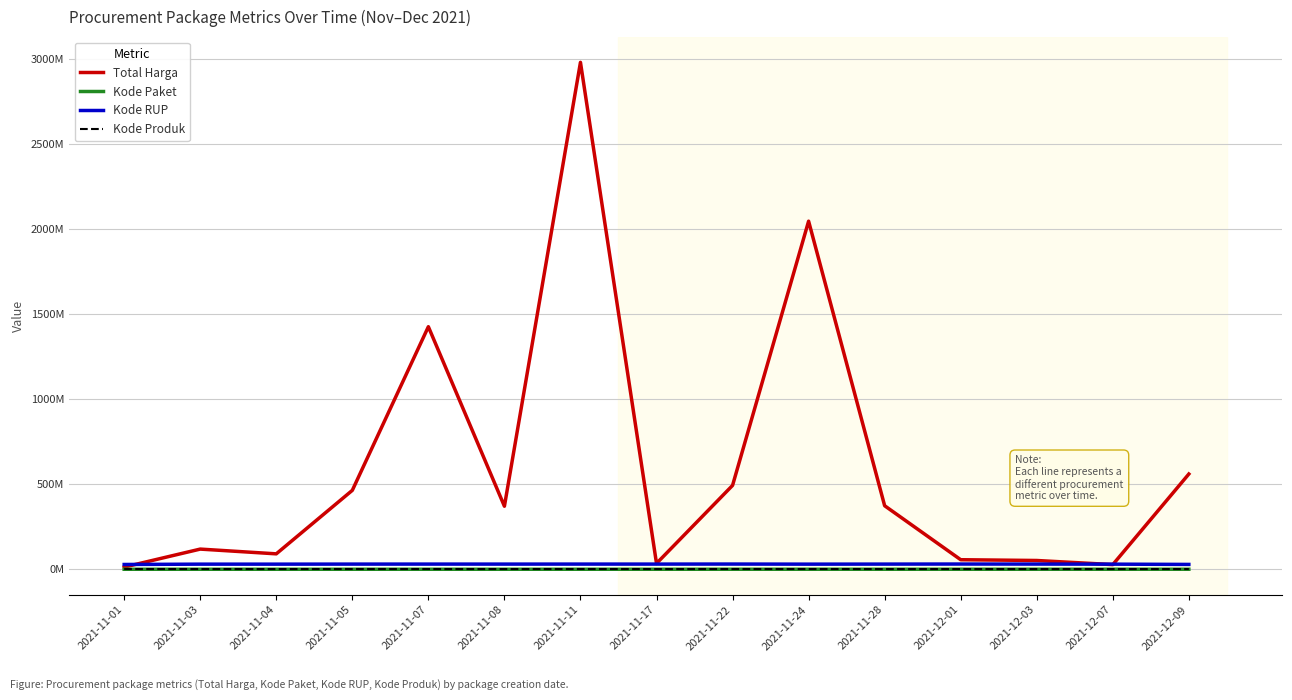

Which series has the largest total across all categories?

Total Harga